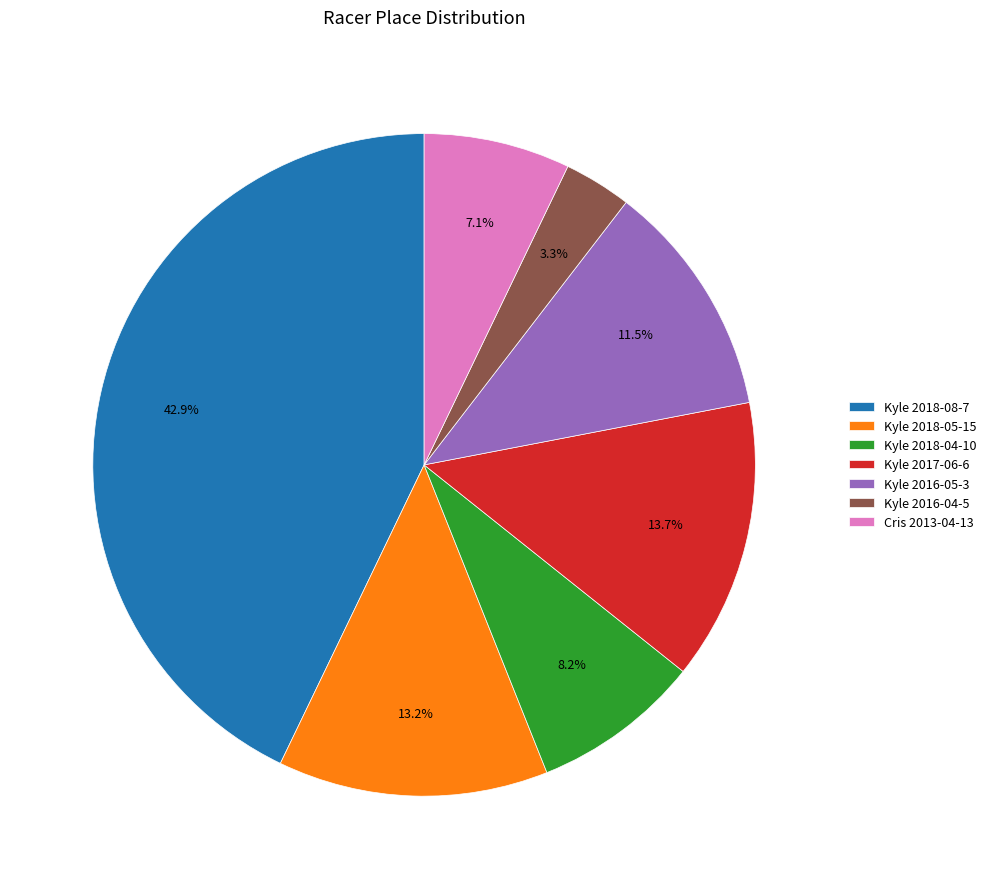

What is the smallest slice in the pie chart?

Kyle 2016-04-5